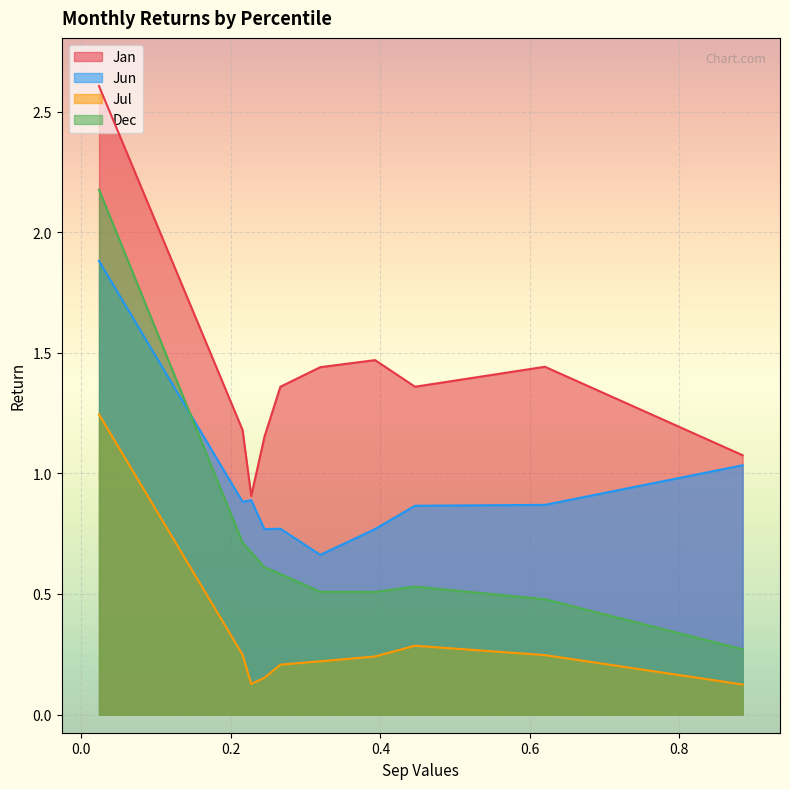

Which category has the lowest value in the Dec series?

pct95